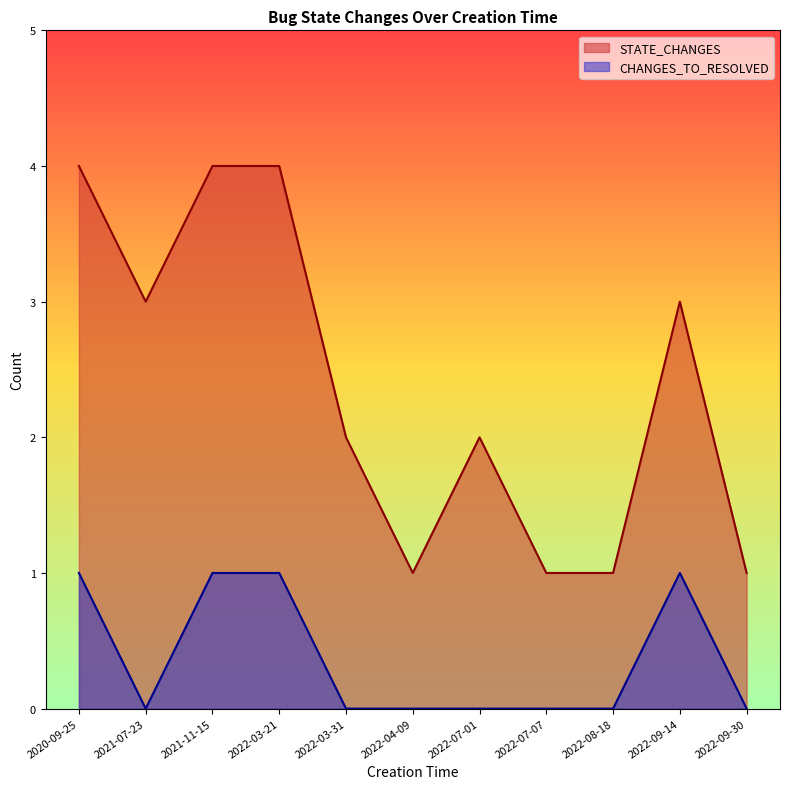

Which series has the largest range (max minus min)?

STATE_CHANGES